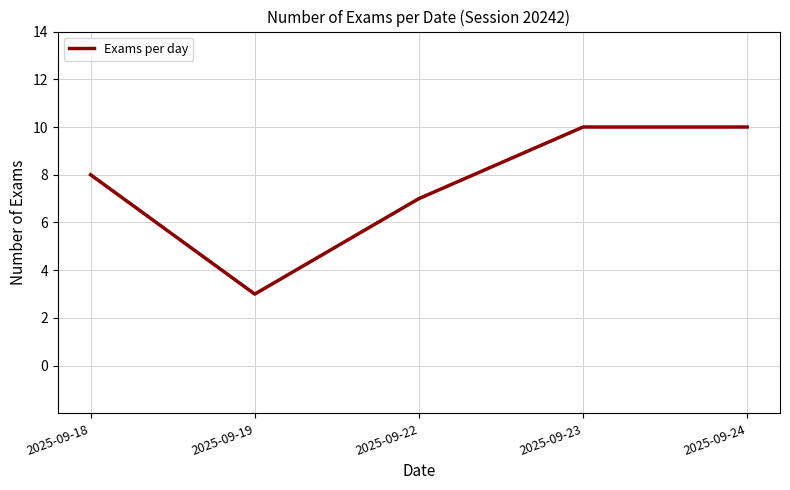

What is the average value?

8